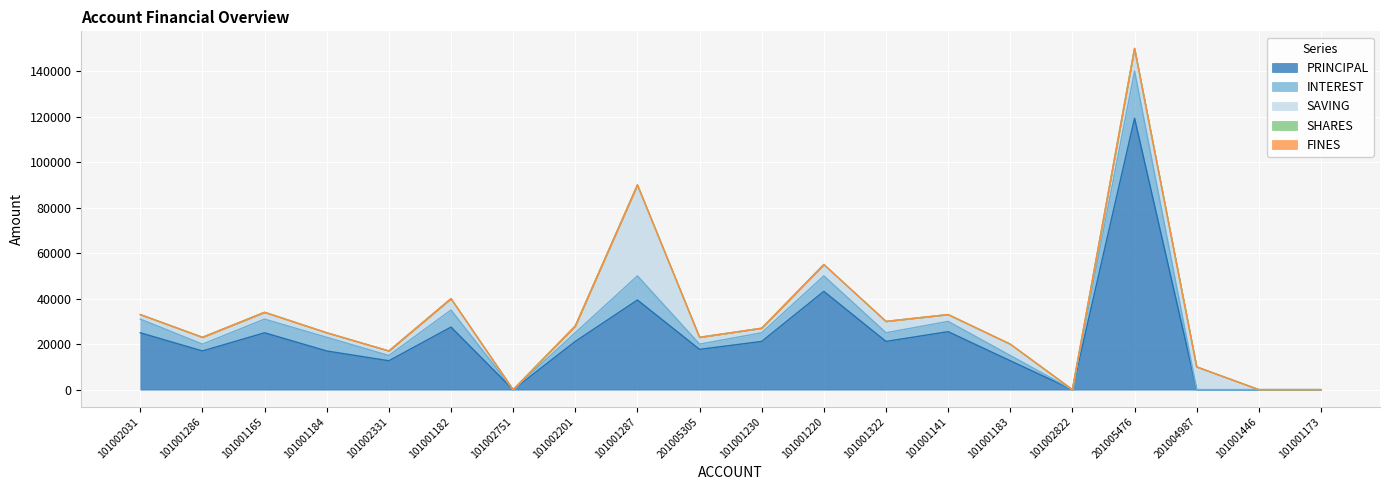

How many data points in PRINCIPAL are above 21200?

7